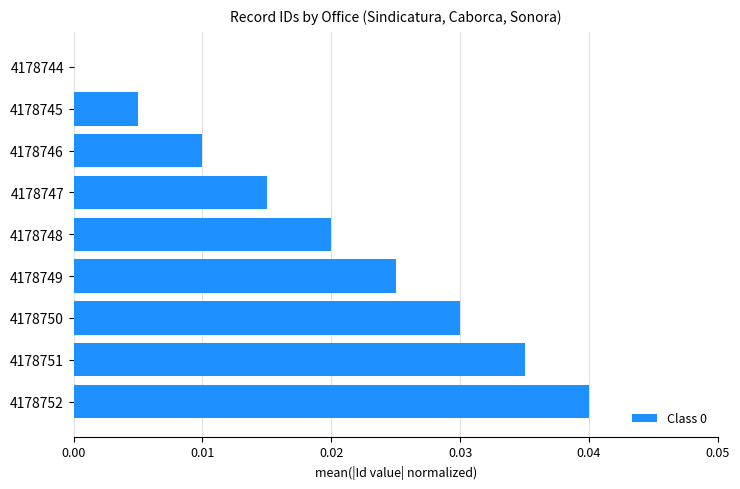

At which category does the chart reach its peak across all series?

4178752